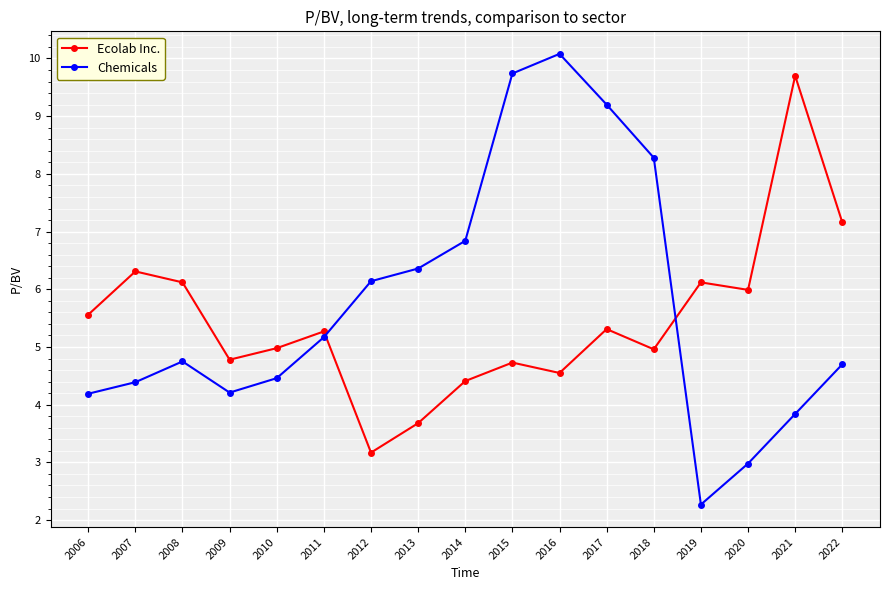

True or false: Ecolab Inc. and Chemicals intersect in this chart.

True